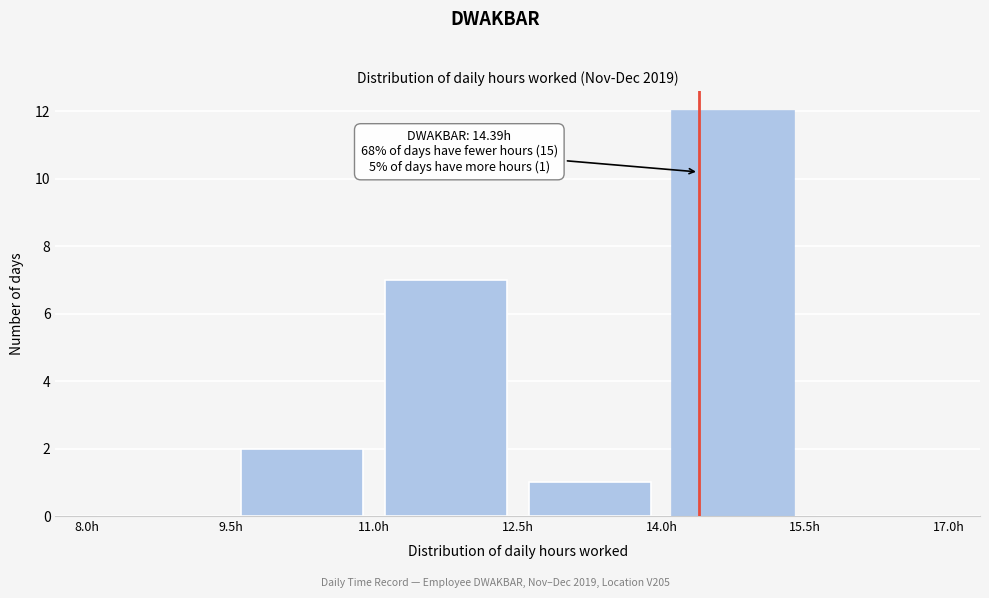

Over which range of the x-axis is the bar tallest?

14.0 to 15.5